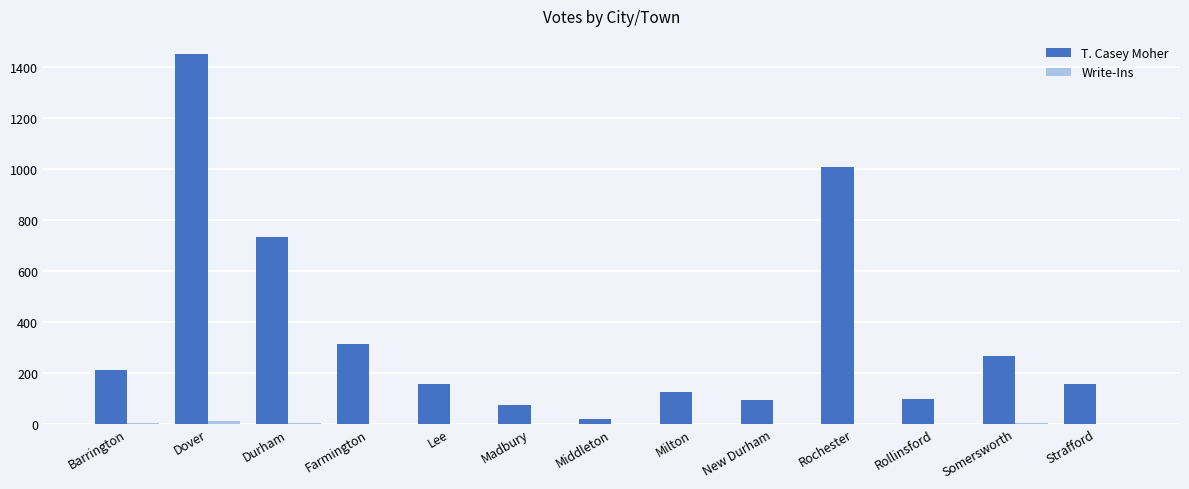

What is the difference between the T. Casey Moher values at Lee and Milton?

30